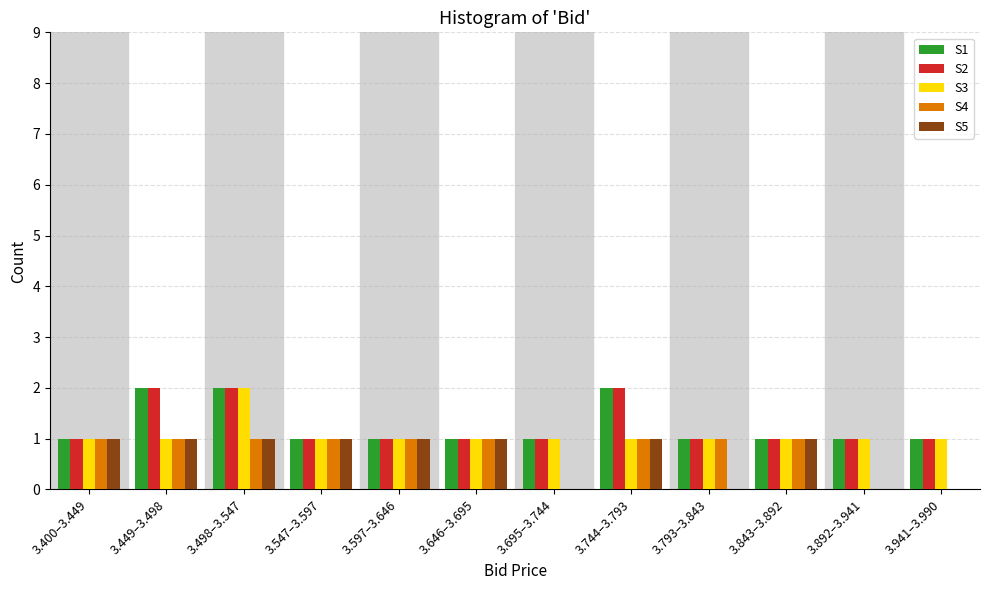

True or false: S5 has a value of 1 at 3.449–3.498.

True